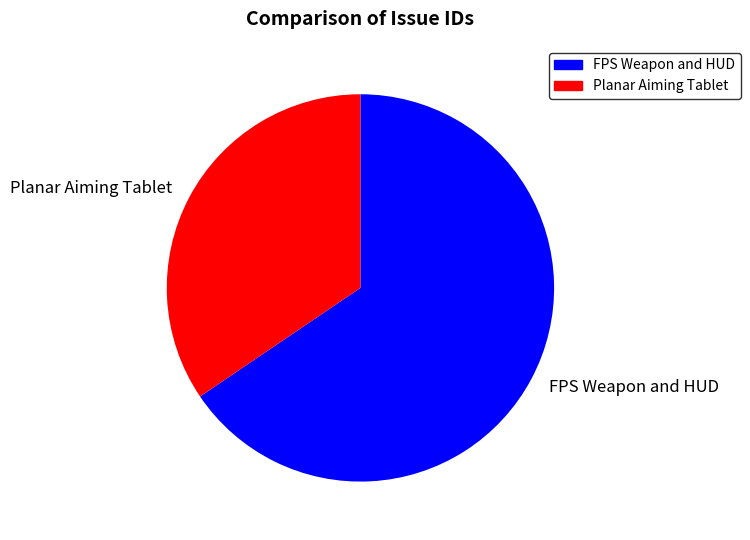

Which category has the biggest portion of the pie?

FPS Weapon and HUD